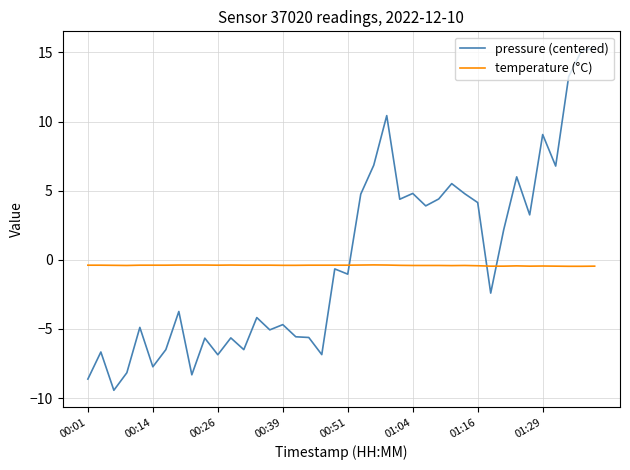

What is the difference between the second highest and minimum values in the temperature (°C) series?

0.1